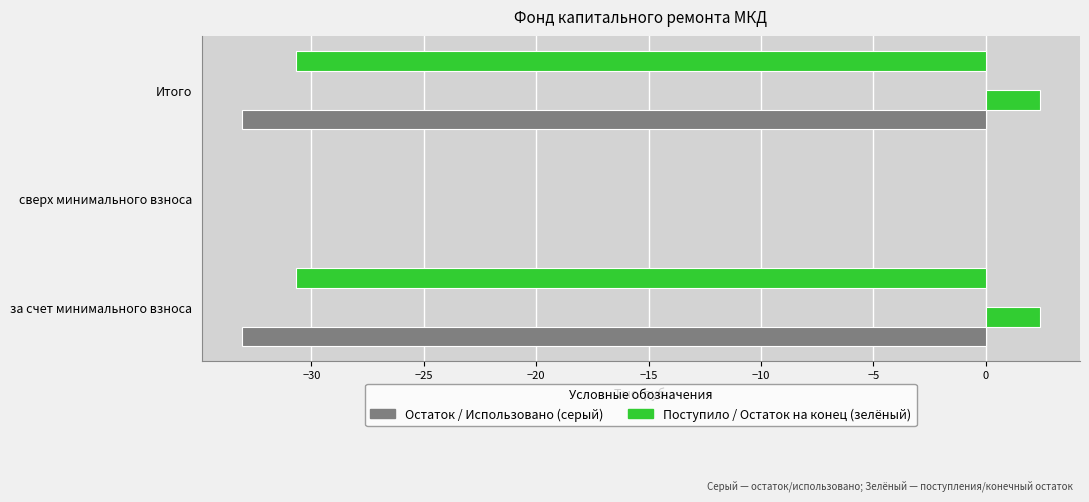

The value of Остаток на начало at сверх минимального взноса is 22.5. True or false?

False